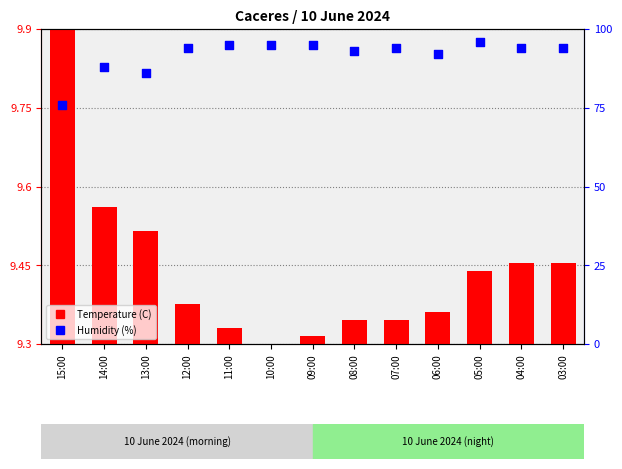

Is the value of Humidity (%) at 07:00 greater than the value of Temperature (C) at 08:00?

Yes